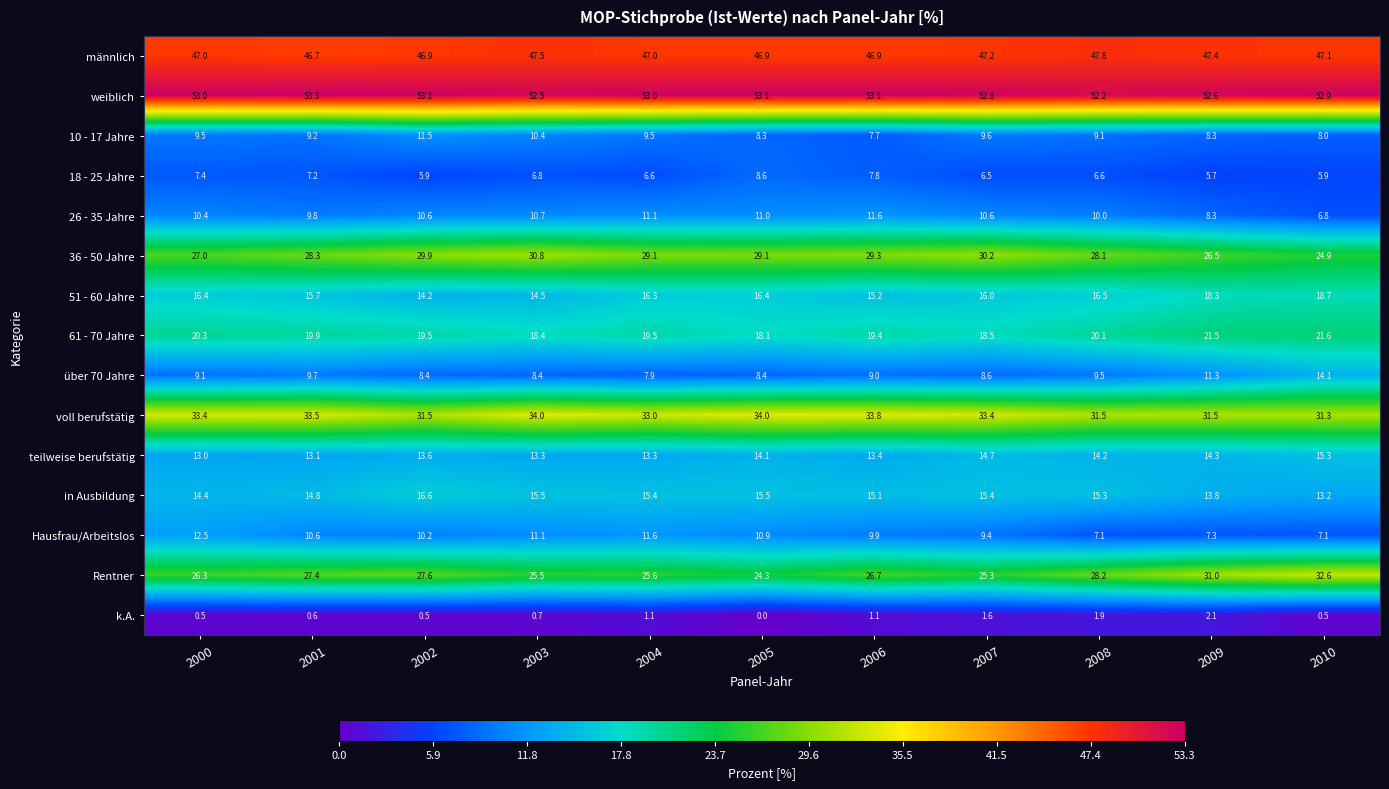

The k.A. series shows 1.1 at 2006. True or false?

True